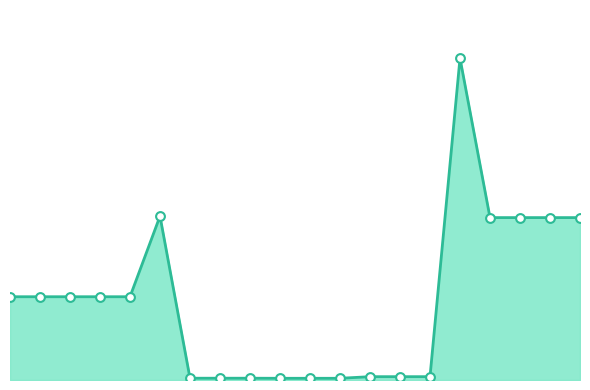

At which category is the sum across all series the highest?

15